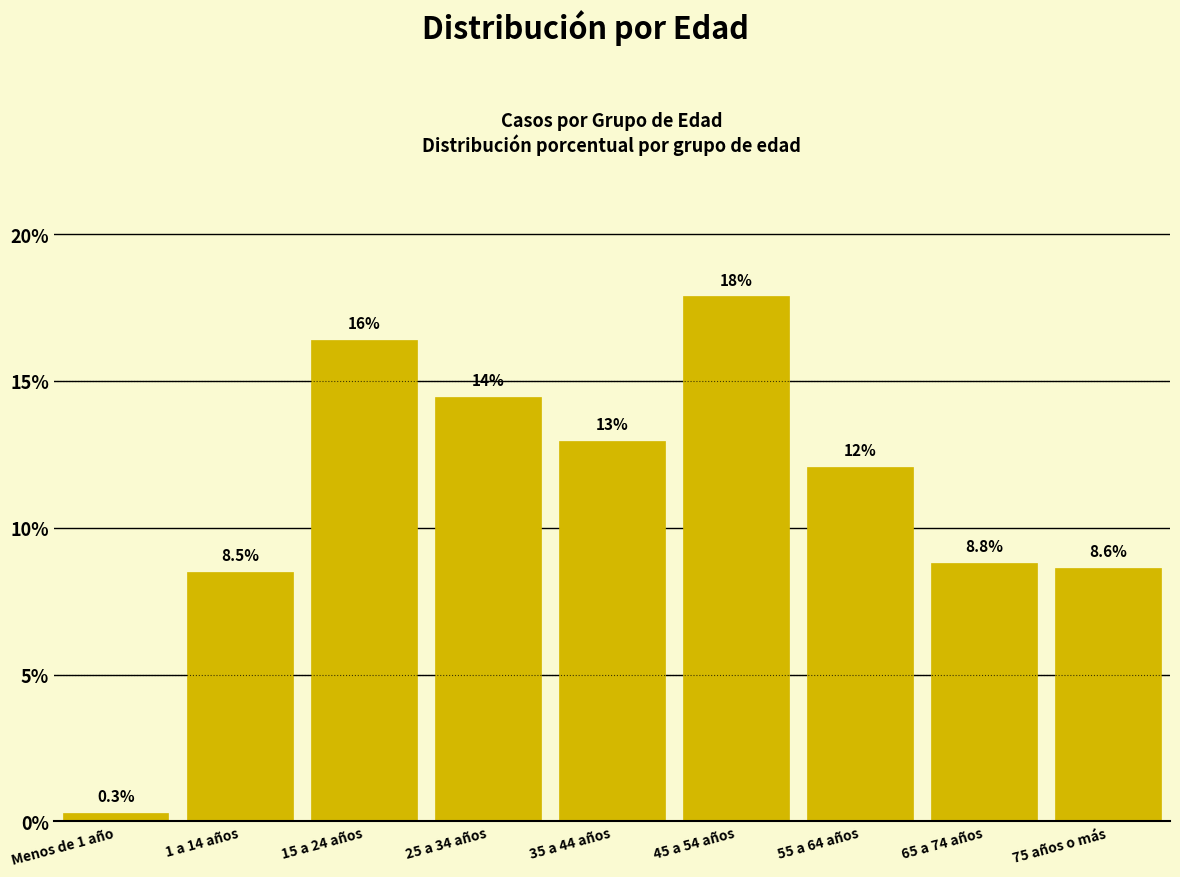

Reading right to left, list all the values displayed in this chart.

8.6	8.8	12.1	17.9	13.0	14.5	16.4	8.5	0.3